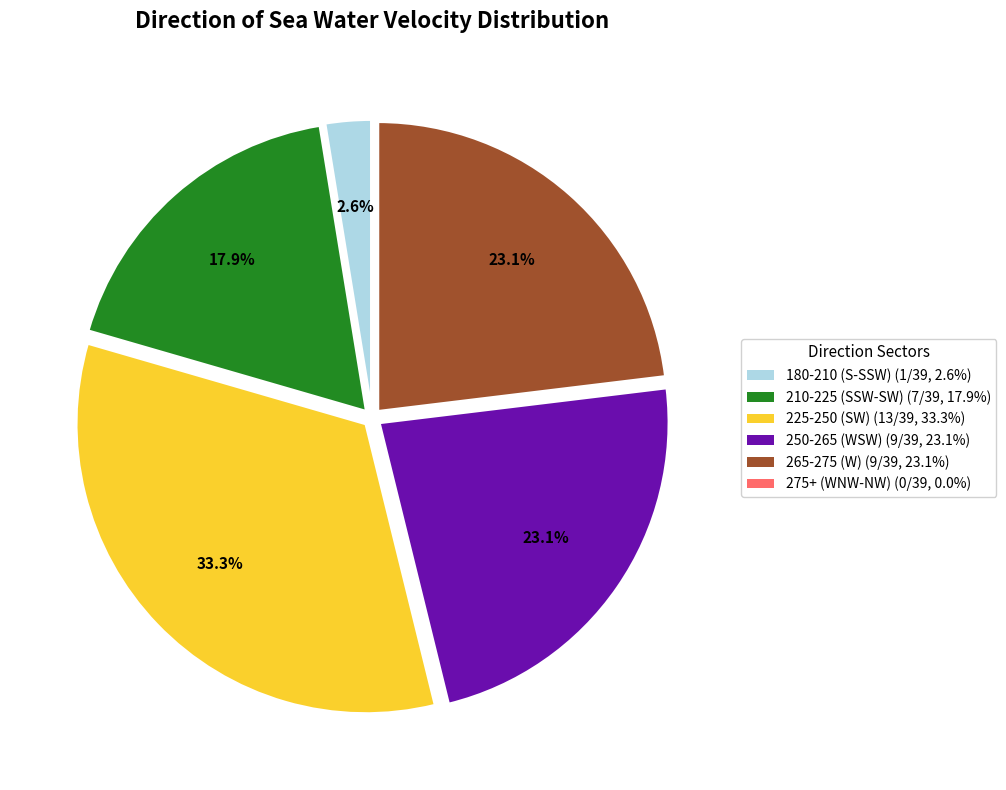

Is there any slice that represents more than half of the pie?

No